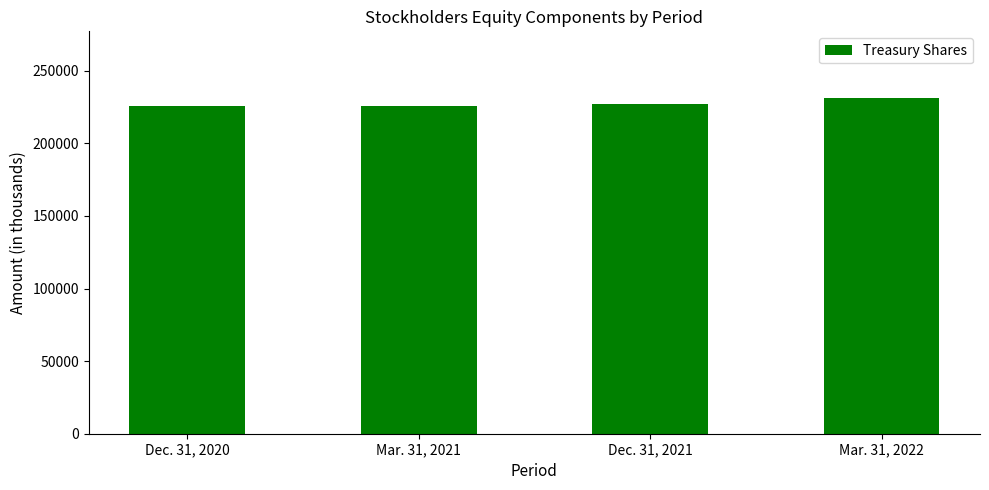

What is the average value?

227342